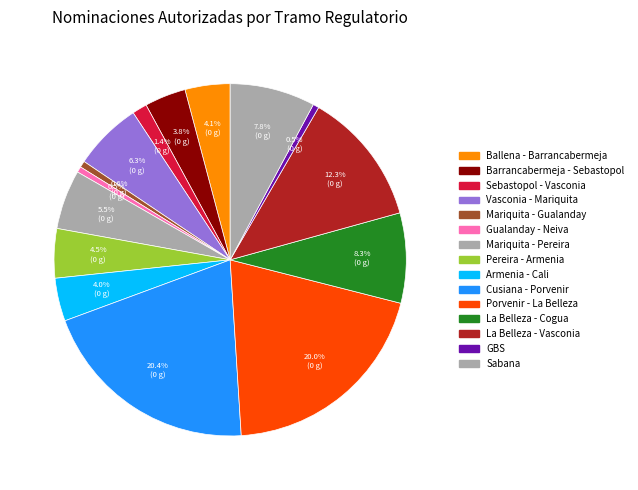

How many segments does this pie chart have?

15